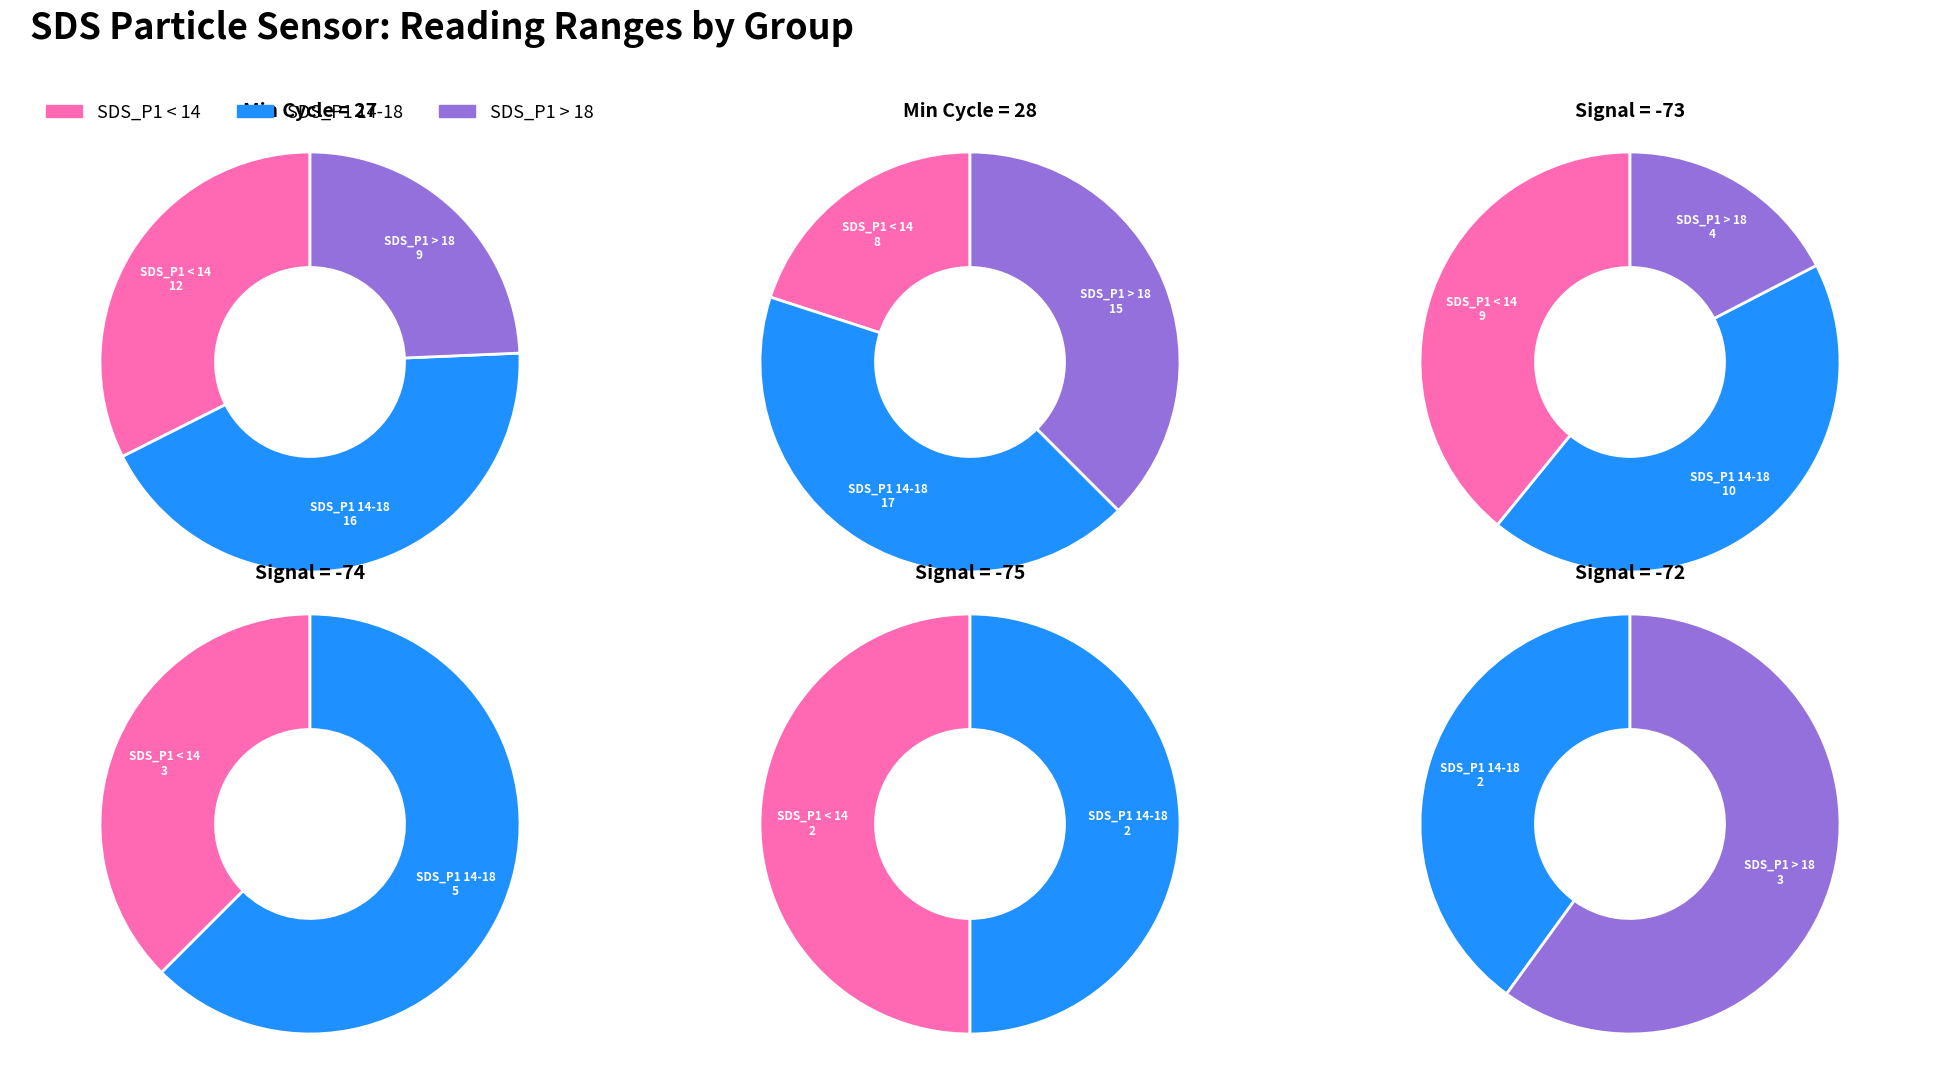

Is it true that 15 is 16% of the pie?

False